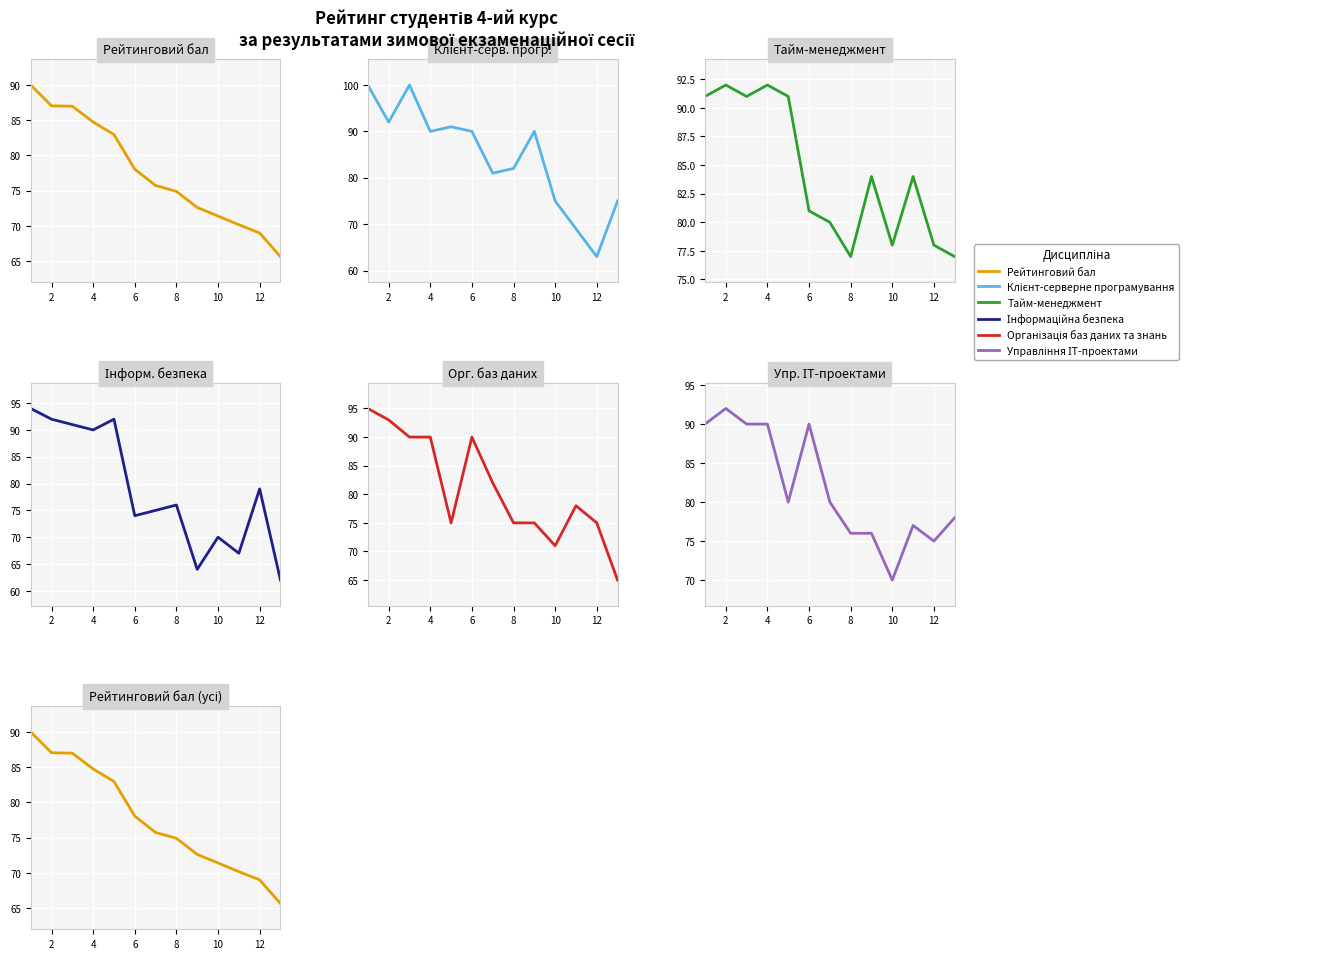

What is the greatest value displayed?

100.0